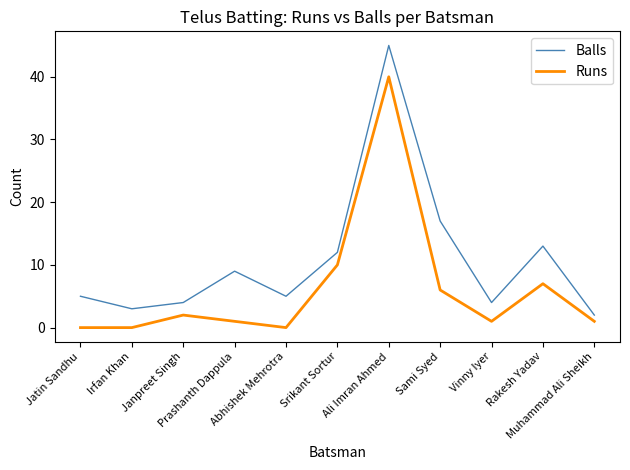

At which category is the sum across all series the highest?

Ali Imran Ahmed